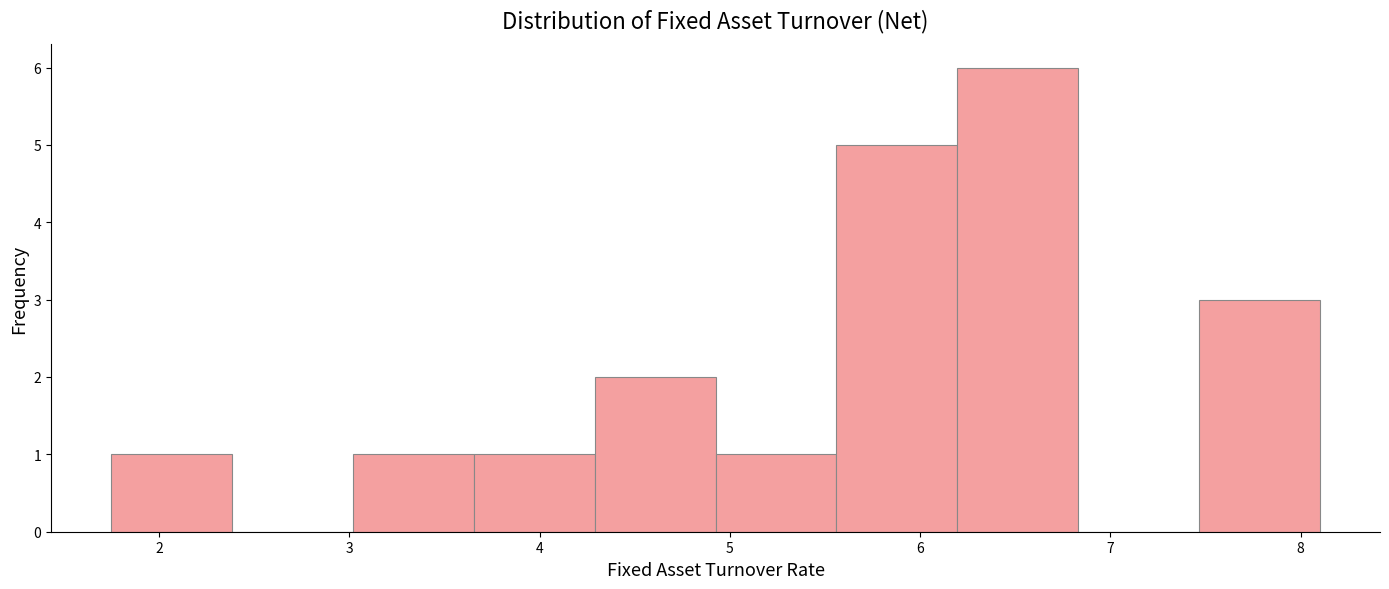

Reading left to right, transcribe this chart: for each bar, give the range it covers on the x-axis and its height. Neither the bar edges nor the heights are printed on the chart, so give them approximately, as read against the axes.

1.8 to 2.4: 1
2.4 to 3.0: 0
3.0 to 3.7: 1
3.7 to 4.3: 1
4.3 to 4.9: 2
4.9 to 5.6: 1
5.6 to 6.2: 5
6.2 to 6.8: 6
6.8 to 7.5: 0
7.5 to 8.1: 3